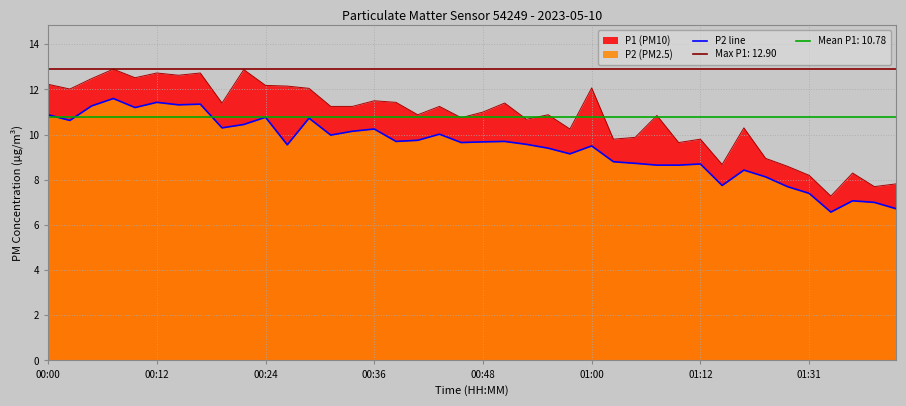

How many values are below 9?

14